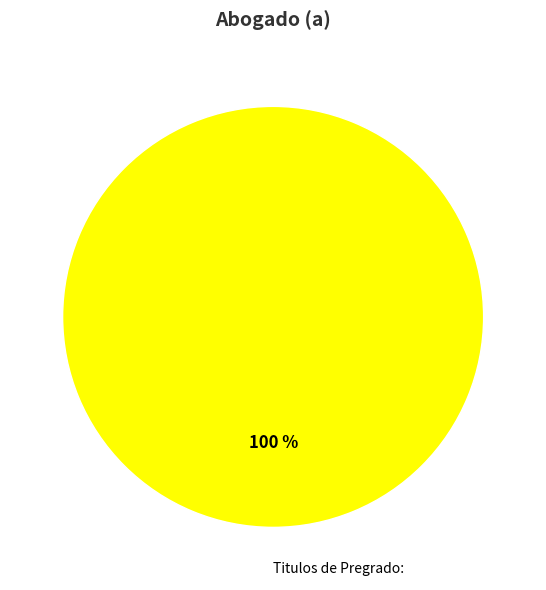

To the nearest percent, what percentage of the pie is Titulos de Pregrado:?

100%